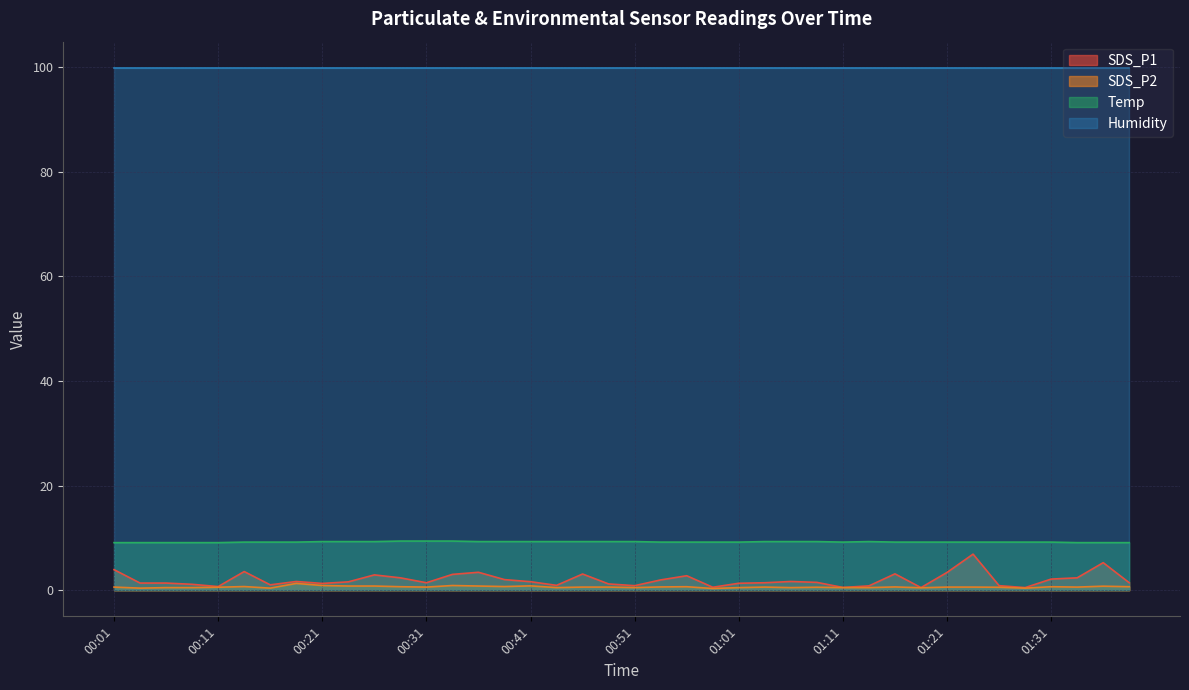

What is the label of the 31st point from the right?

00:23